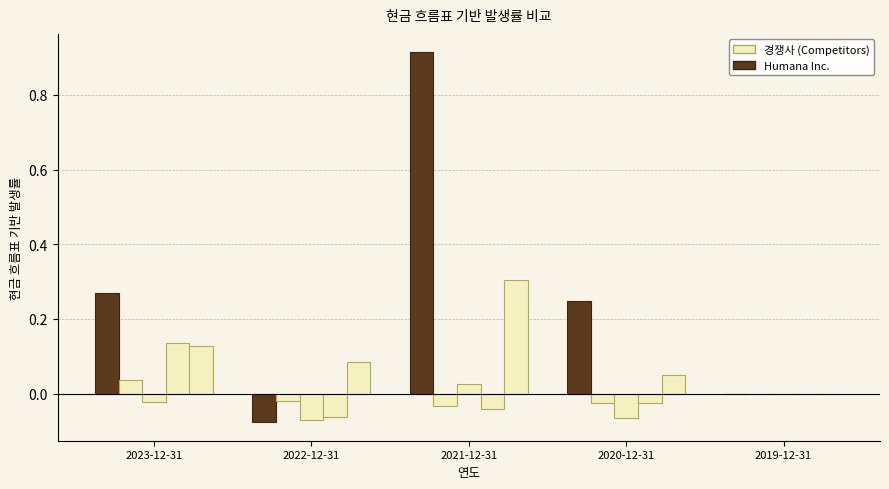

What is the greatest value displayed?

0.9